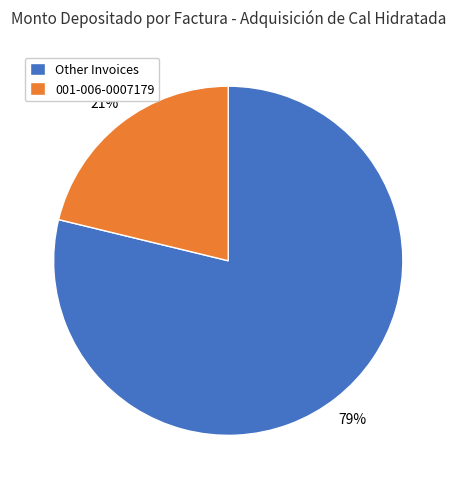

Between Other Invoices and 001-006-0007179, which is larger?

Other Invoices